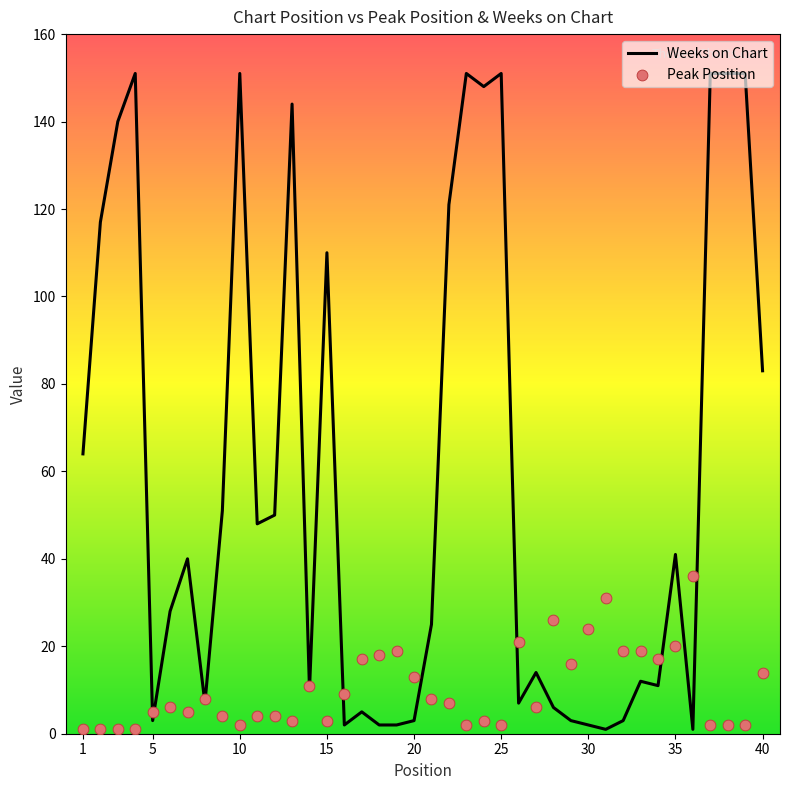

Is the value of Weeks on Chart at 34 greater than the value of Peak Position at 5?

Yes